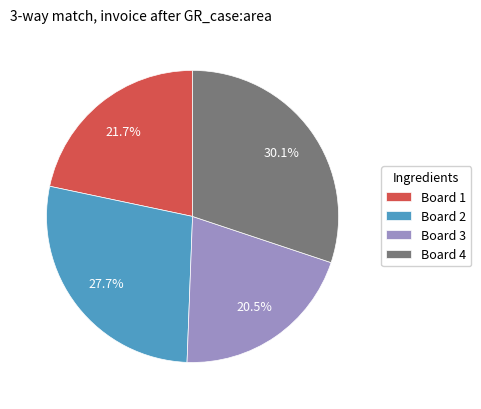

Combined, what portion of the pie is Board 1 and Board 3?

42.2%